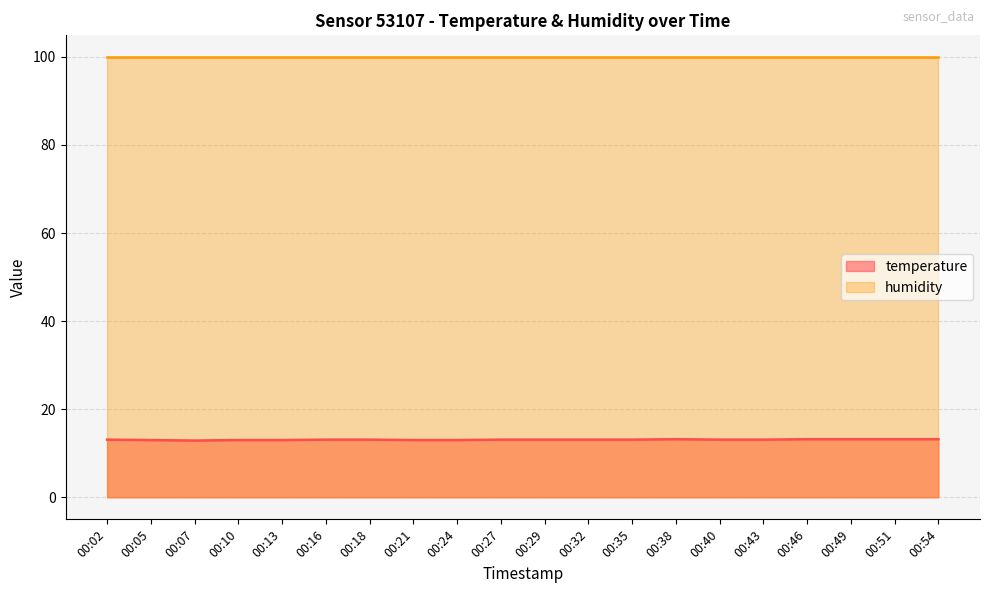

True or false: the data has more than 2 interior local peaks.

False